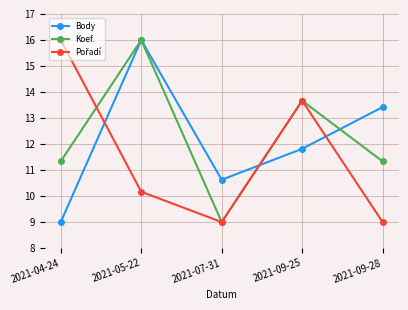

What is the minimum value shown in the chart?

9.0